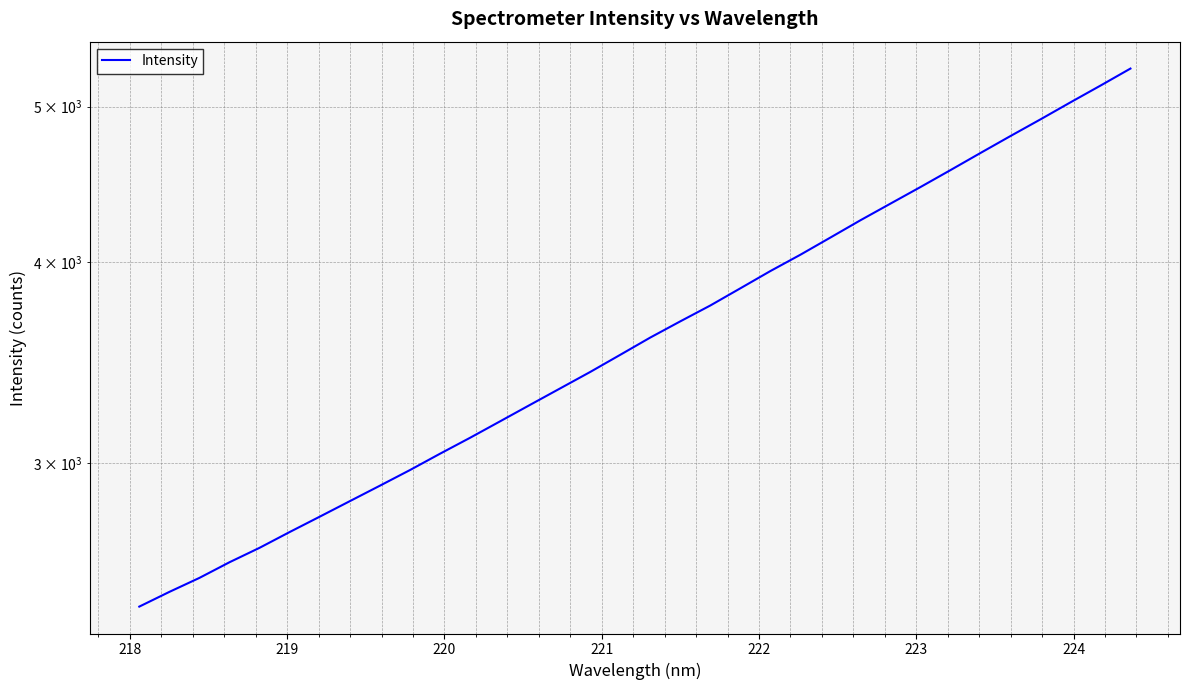

How many data points are less than 3591?

17